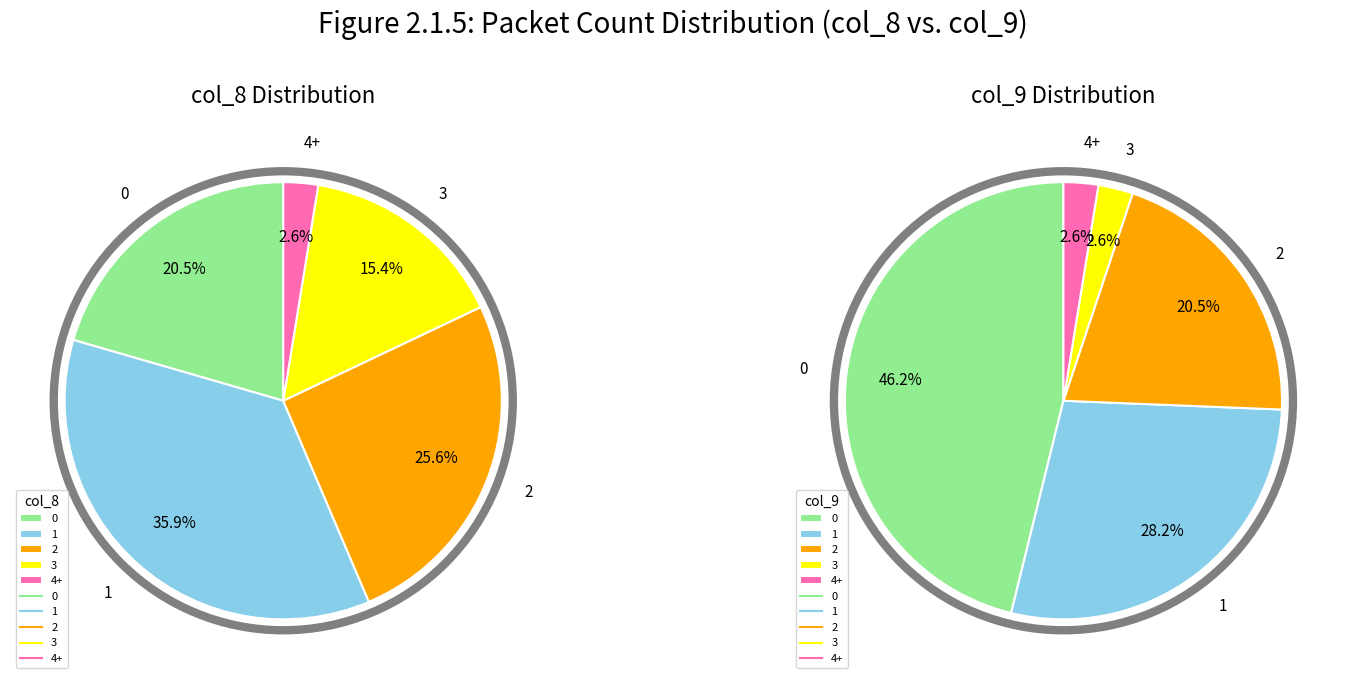

Do 12 and 4+ together represent more than half of the pie?

No